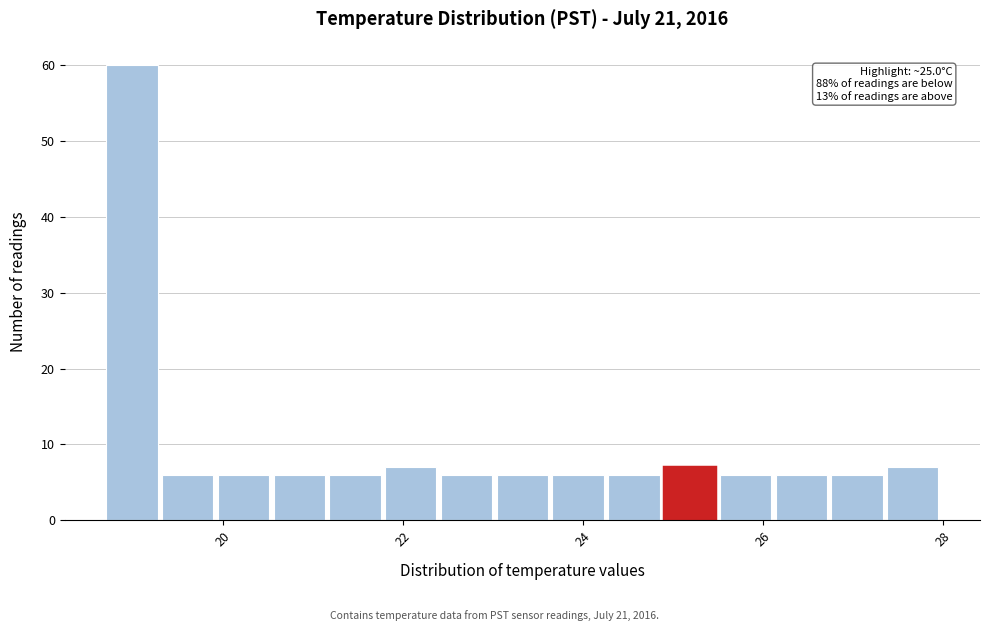

Read against the x-axis, roughly where is the centre of the tallest bar?

19.0